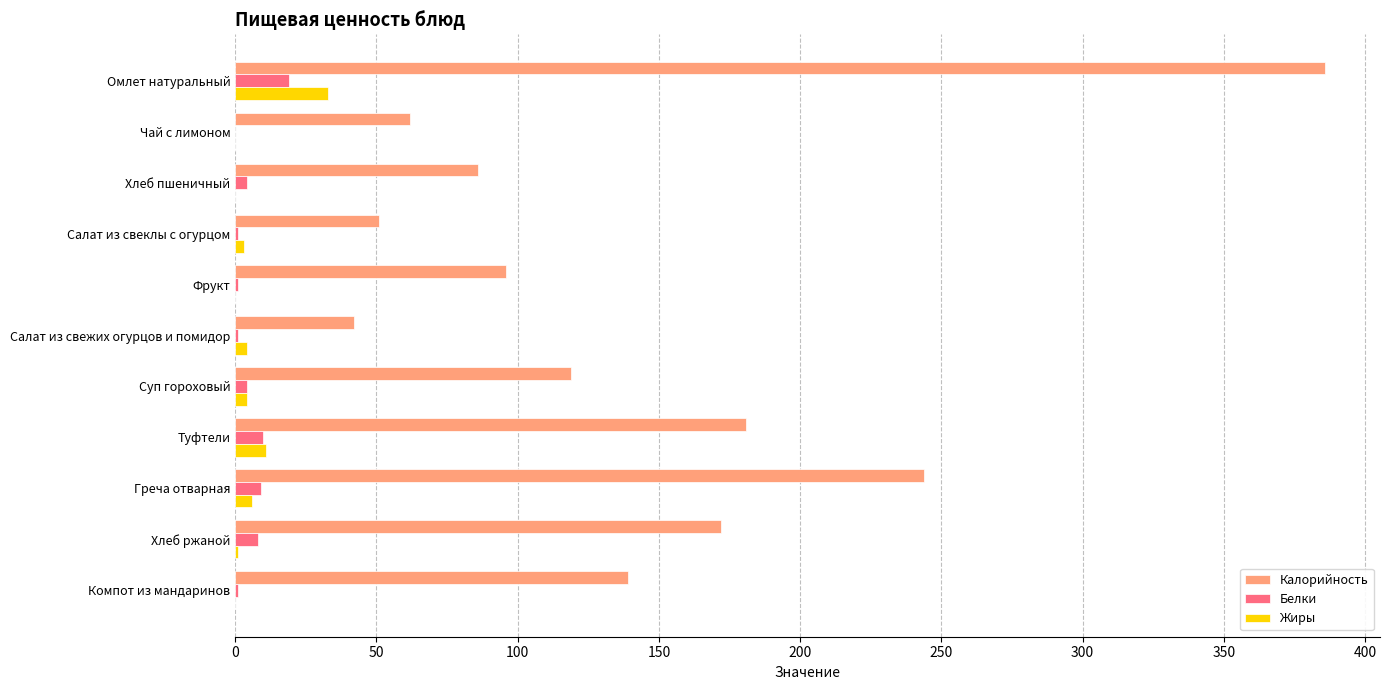

At which category is the sum across all series the highest?

Омлет натуральный